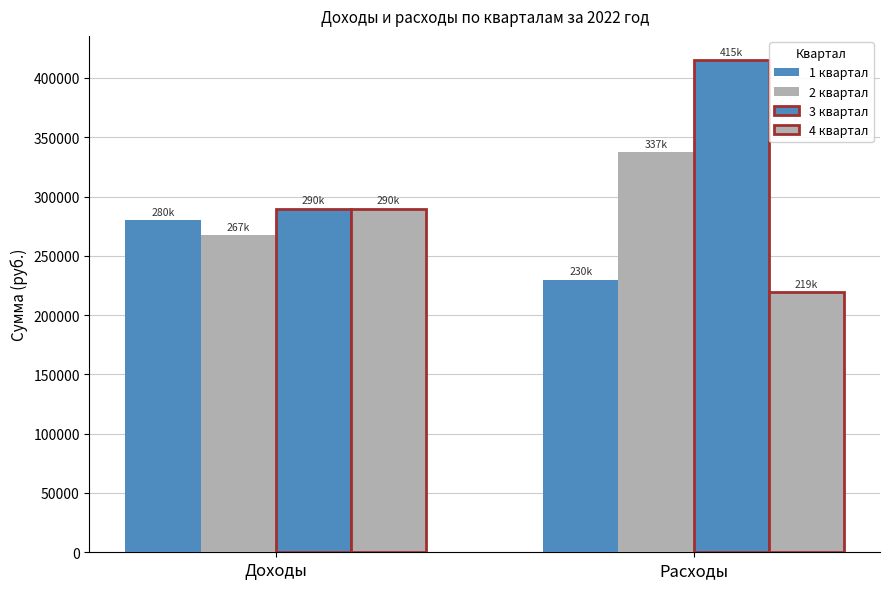

What is the difference between the 4 квартал values at Расходы and Доходы?

70652.9